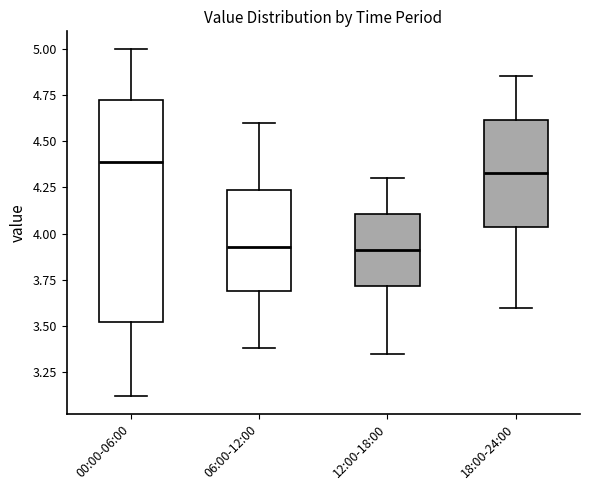

Reading left to right, transcribe this box plot: for each box, give where its median line is, the range the box spans, and where its two whiskers end, as read against the y-axis. The values are not printed on the chart, so give them approximately, as read against the axis.

00:00-06:00: median 4.40, box 3.50 to 4.75, whiskers 3.10 to 5.00
06:00-12:00: median 3.95, box 3.70 to 4.25, whiskers 3.40 to 4.60
12:00-18:00: median 3.90, box 3.70 to 4.10, whiskers 3.35 to 4.30
18:00-24:00: median 4.35, box 4.05 to 4.60, whiskers 3.60 to 4.85